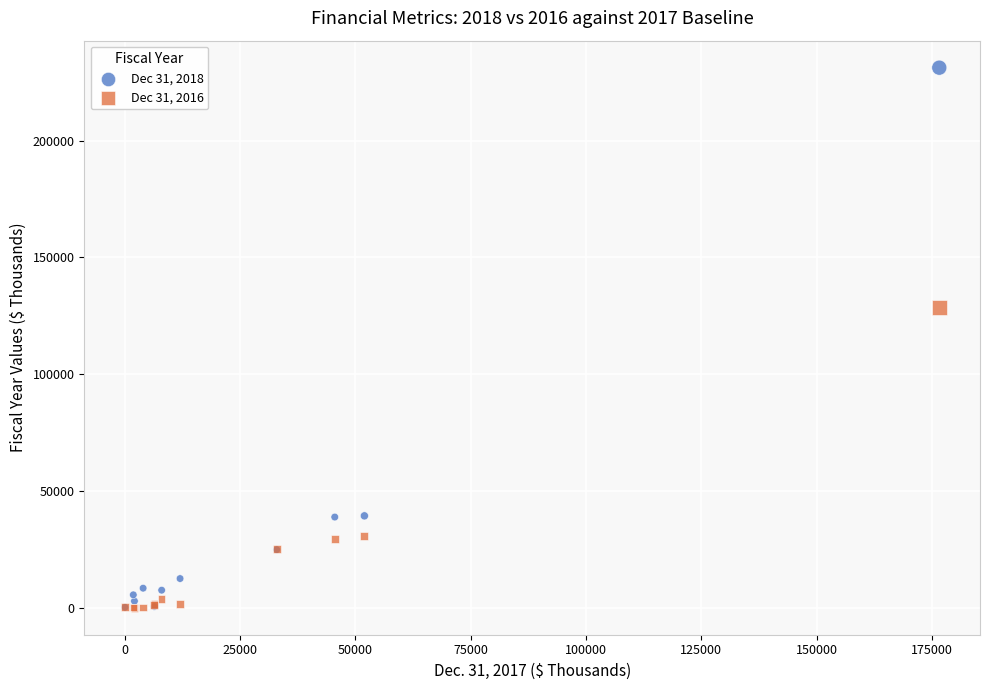

Across all series, what Y value is closest to 115602?

128514